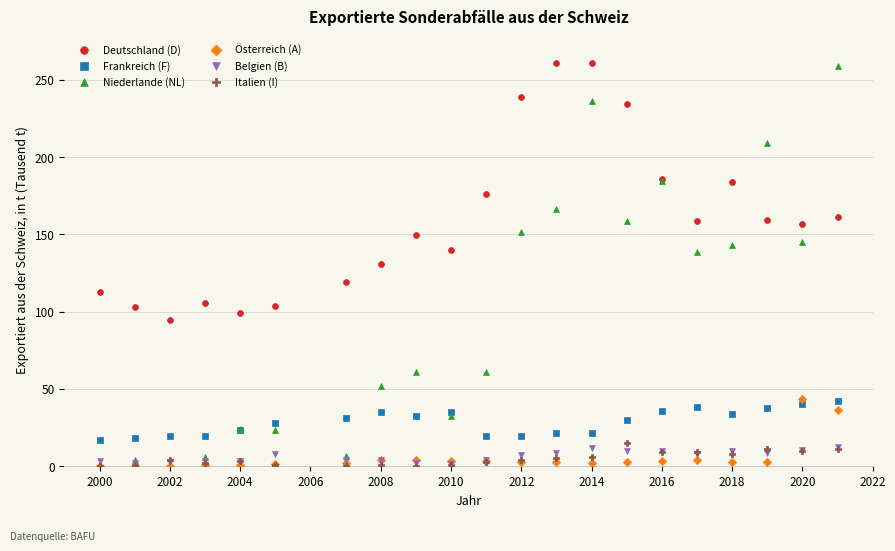

What are all the series names shown in the legend?

Deutschland (D), Frankreich (F), Niederlande (NL), Österreich (A), Belgien (B), Italien (I)